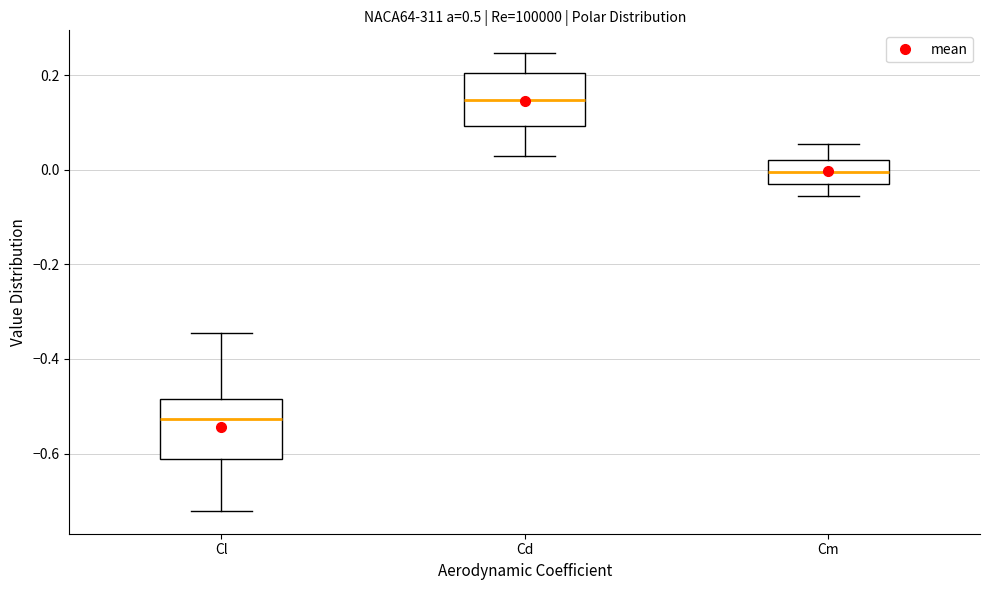

Where does the lower whisker of the box for Cl end on the y-axis? The values are not printed on the chart, so give them approximately, as read against the axis.

-0.72